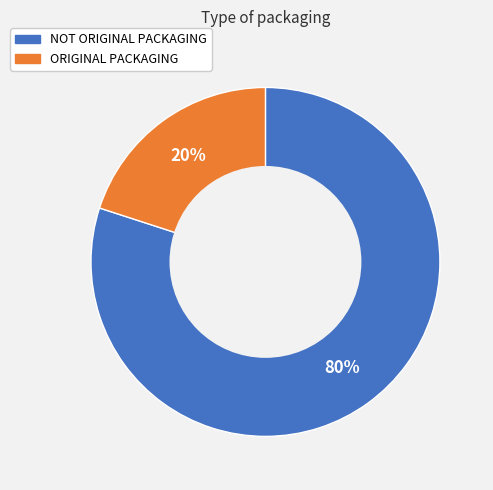

Is it true that NOT ORIGINAL PACKAGING is 80% of the pie?

True